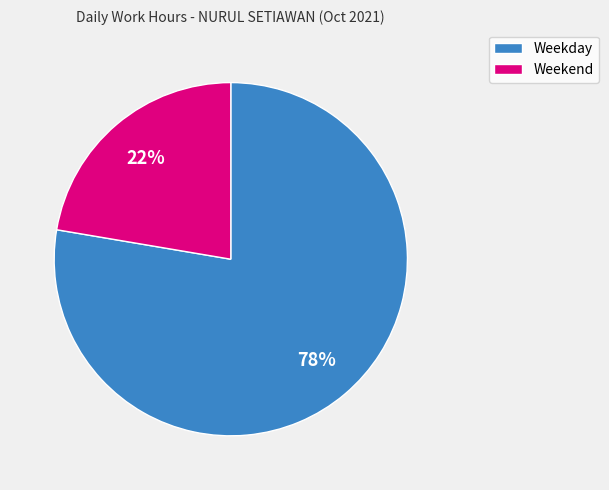

What percentage is the Weekend slice, to the nearest percent?

22%